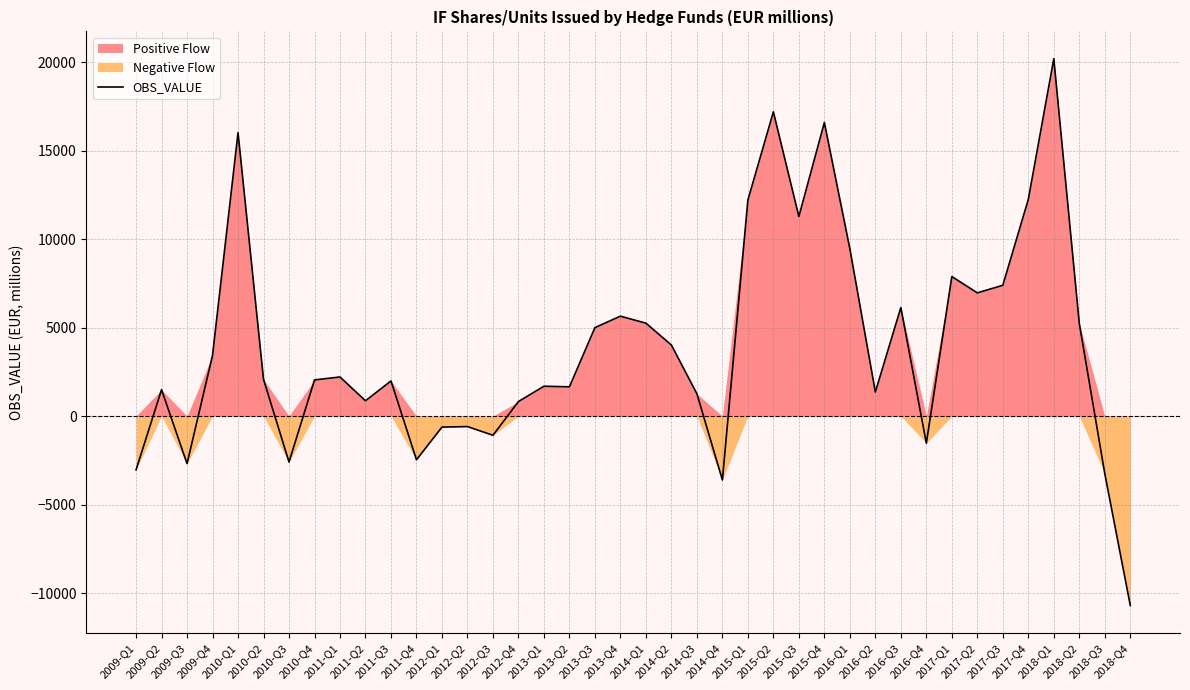

Which label corresponds to the largest value in the chart?

2018-Q1